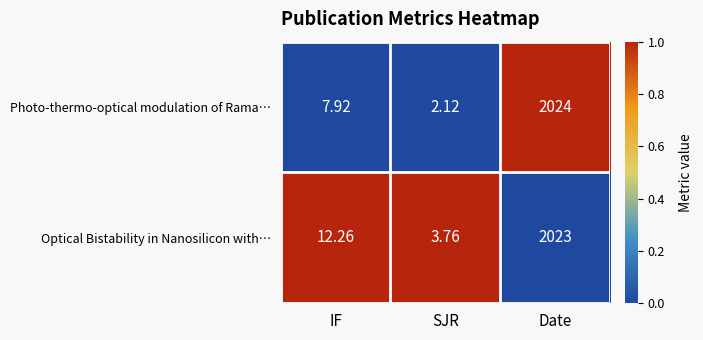

Which series has the largest total across all categories?

Optical Bistability in Nanosilicon with…